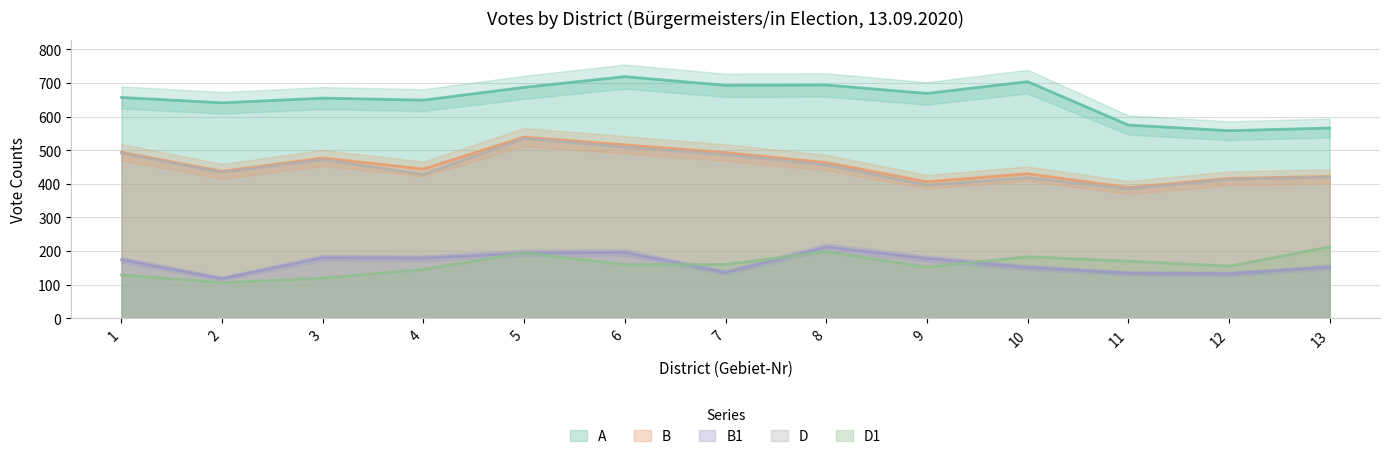

How many lines are shown in the chart?

5